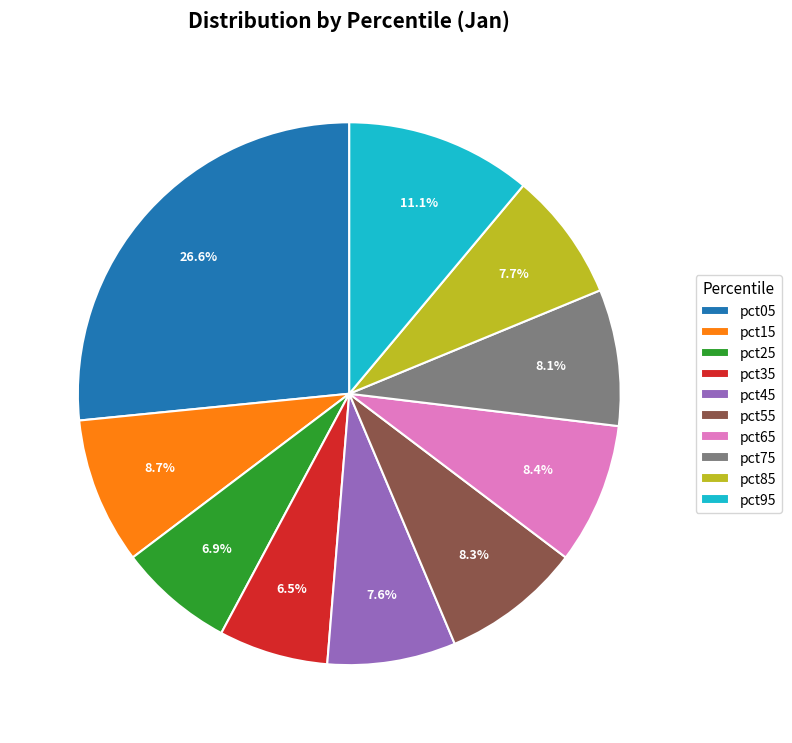

True or false: pct75 accounts for 1% of the total.

False